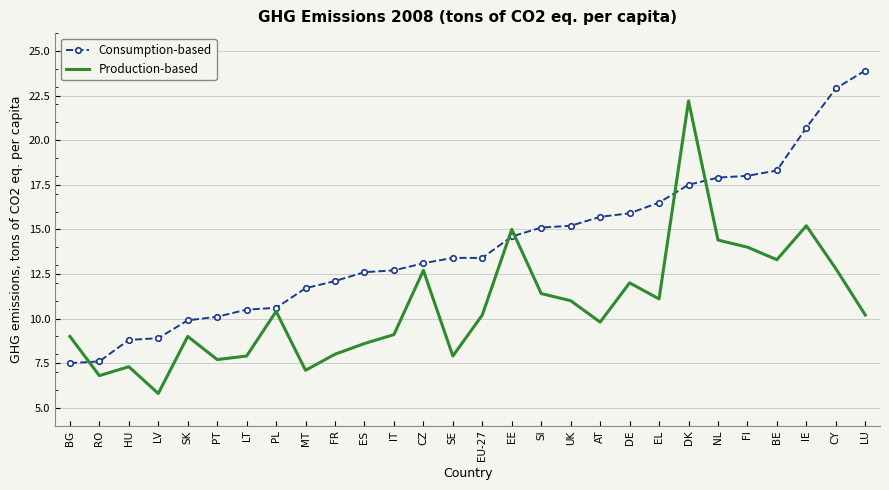

Reading left to right, extract all data points from this chart.

Consumption-based: 7.5	7.6	8.8	8.9	9.9	10.1	10.5	10.6	11.7	12.1	12.6	12.7	13.1	13.4	13.4	14.6	15.1	15.2	15.7	15.9	16.5	17.5	17.9	18.0	18.3	20.7	22.9	23.9
Production-based: 9.0	6.8	7.3	5.8	9.0	7.7	7.9	10.4	7.1	8.0	8.6	9.1	12.7	7.9	10.2	15.0	11.4	11.0	9.8	12.0	11.1	22.2	14.4	14.0	13.3	15.2	12.8	10.2